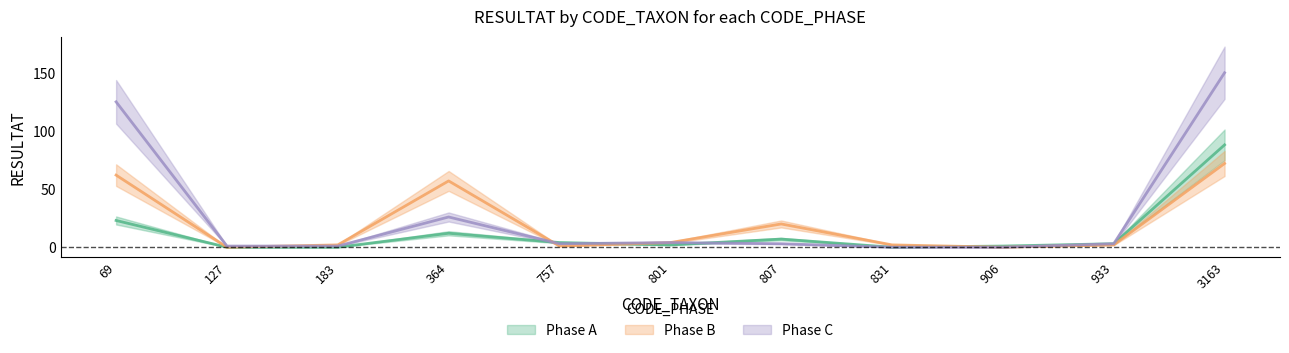

List the series in order of their overall mean, lowest first.

A, B, C